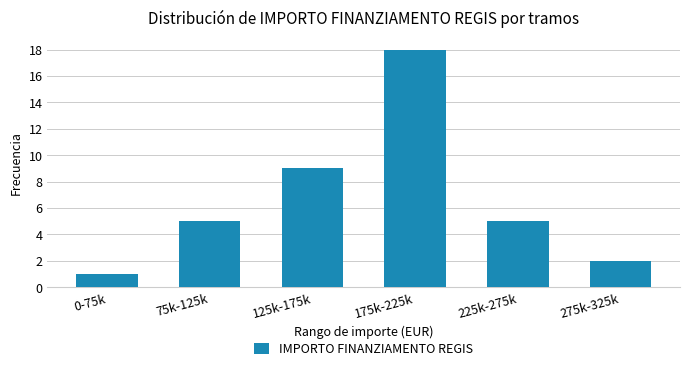

Reading left to right, transcribe all the data shown in this chart.

0-75k=1	75k-125k=5	125k-175k=9	175k-225k=18	225k-275k=5	275k-325k=2